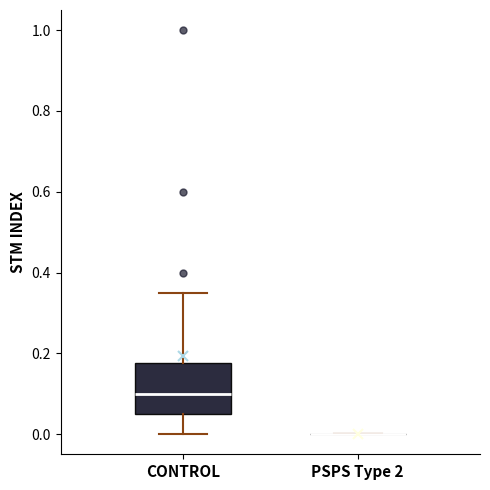

Reading left to right, read every box against the y-axis: the position of its median line, the range the box covers, and the ends of its whiskers. The values are not printed on the chart, so give them approximately, as read against the axis.

CONTROL: median 0.10, box 0.06 to 0.18, whiskers 0.00 to 0.36
PSPS Type 2: box collapsed to a line at 0.00, whiskers 0.00 to 0.00